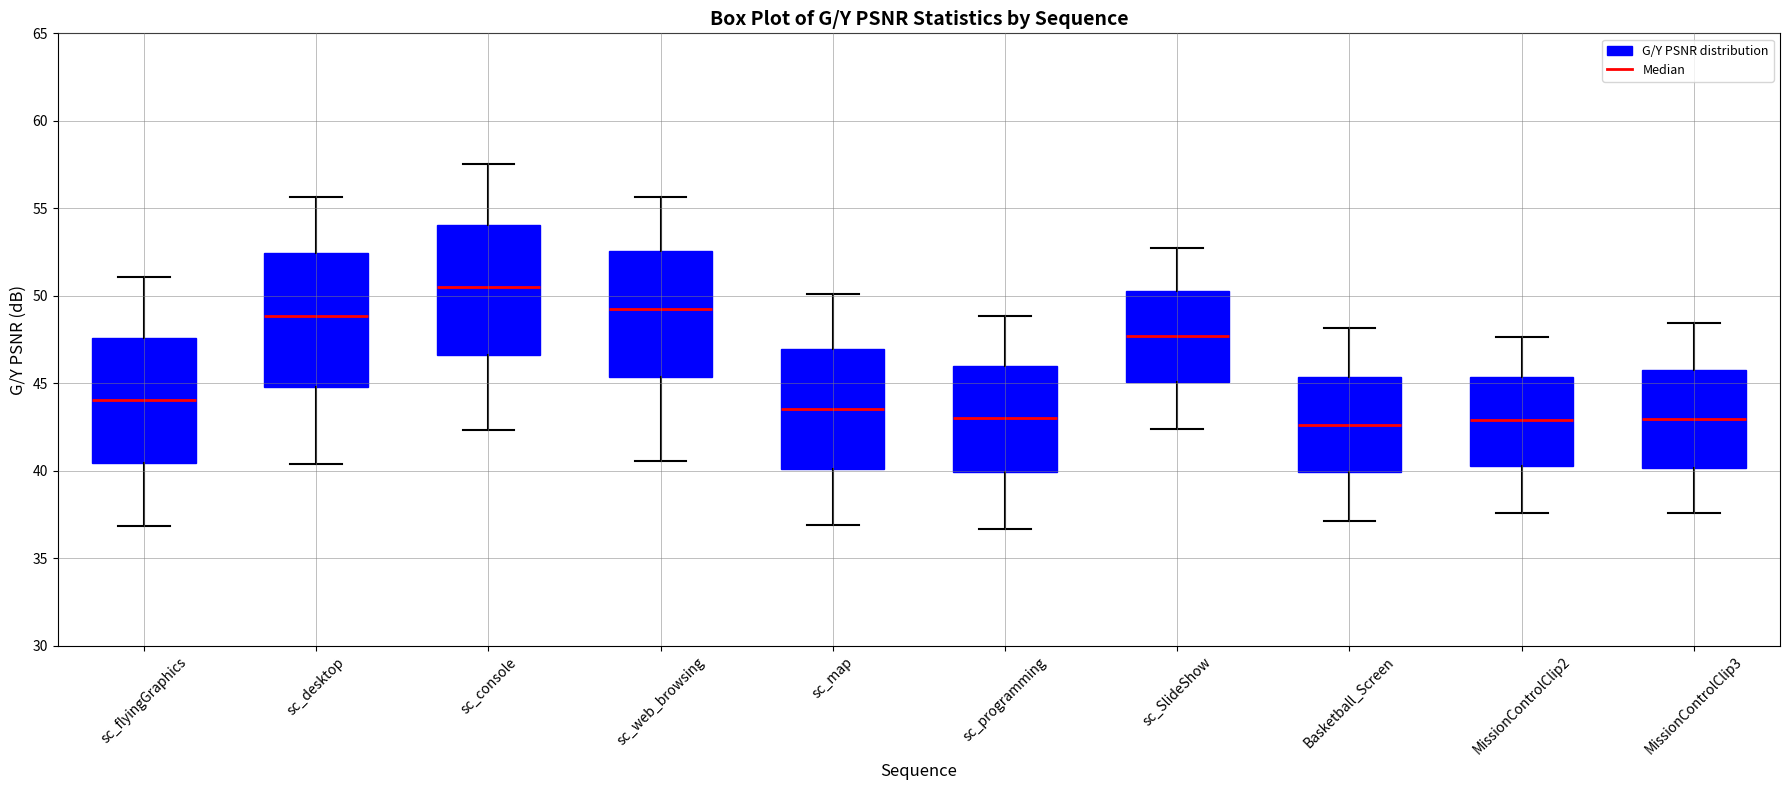

Where is the upper edge of the box for sc_console on the y-axis? The values are not printed on the chart, so give them approximately, as read against the axis.

54.0